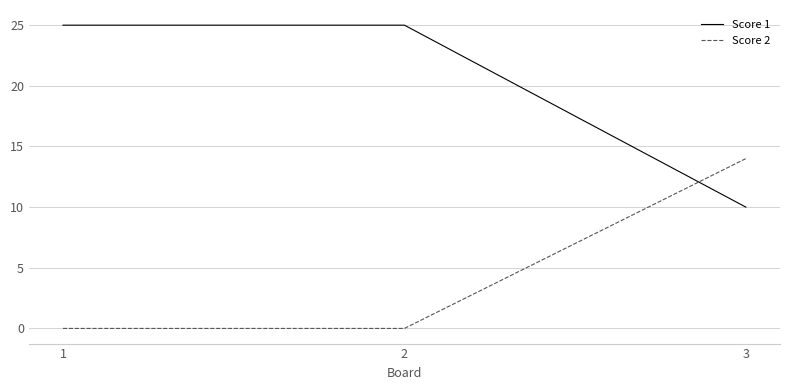

List the series in order of their overall mean, highest first.

Score 1, Score 2